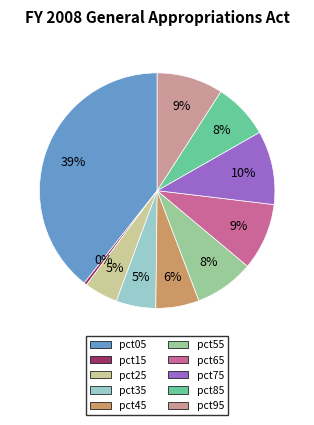

Which category has the biggest portion of the pie?

pct05